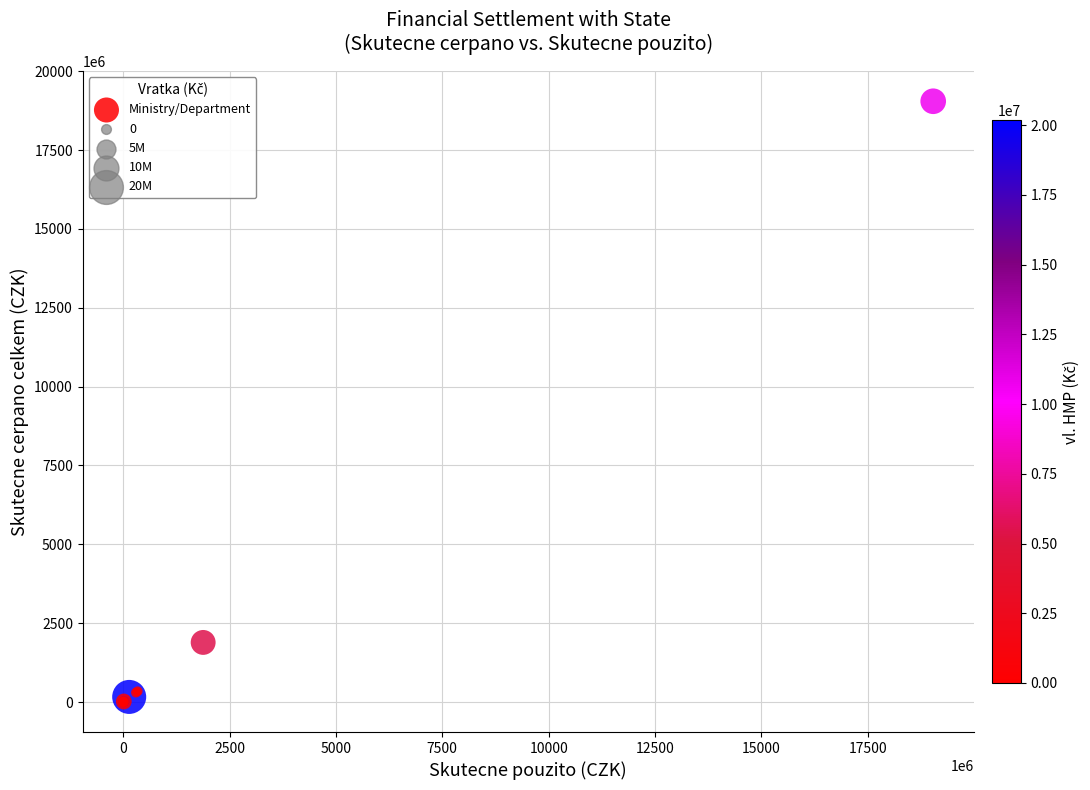

What Y value in the scatter plot is closest to 9525138886?

1889452777.6